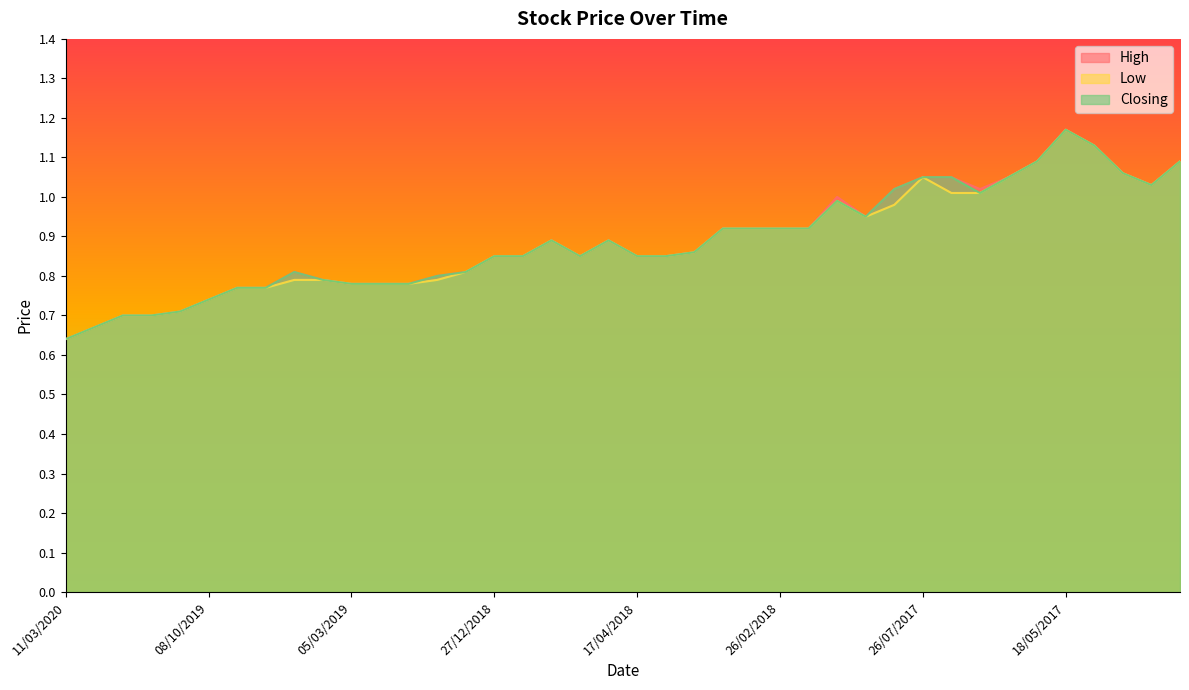

Reading right to left, what are all the values shown in this chart?

High: 1.1	1.0	1.1	1.1	1.2	1.1	1.1	1.0	1.1	1.1	1.0	0.9	1.0	0.9	0.9	0.9	0.9	0.9	0.8	0.8	0.9	0.8	0.9	0.8	0.8	0.8	0.8	0.8	0.8	0.8	0.8	0.8	0.8	0.8	0.7	0.7	0.7	0.7	0.7	0.6
Low: 1.1	1.0	1.1	1.1	1.2	1.1	1.1	1.0	1.0	1.1	1.0	0.9	1.0	0.9	0.9	0.9	0.9	0.9	0.8	0.8	0.9	0.8	0.9	0.8	0.8	0.8	0.8	0.8	0.8	0.8	0.8	0.8	0.8	0.8	0.7	0.7	0.7	0.7	0.7	0.6
Closing: 1.1	1.0	1.1	1.1	1.2	1.1	1.1	1.0	1.1	1.1	1.0	0.9	1.0	0.9	0.9	0.9	0.9	0.9	0.8	0.8	0.9	0.8	0.9	0.8	0.8	0.8	0.8	0.8	0.8	0.8	0.8	0.8	0.8	0.8	0.7	0.7	0.7	0.7	0.7	0.6